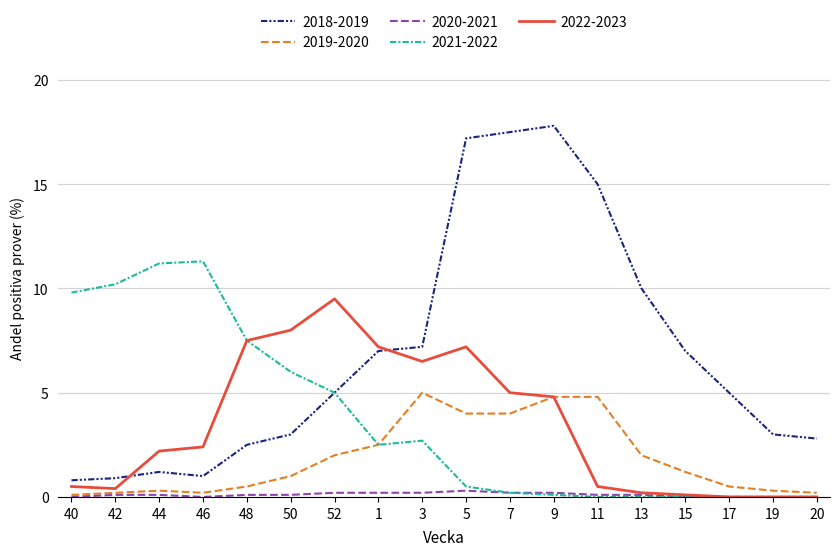

Is the value of 2019-2020 at 44 greater than the value of 2022-2023 at 44?

No